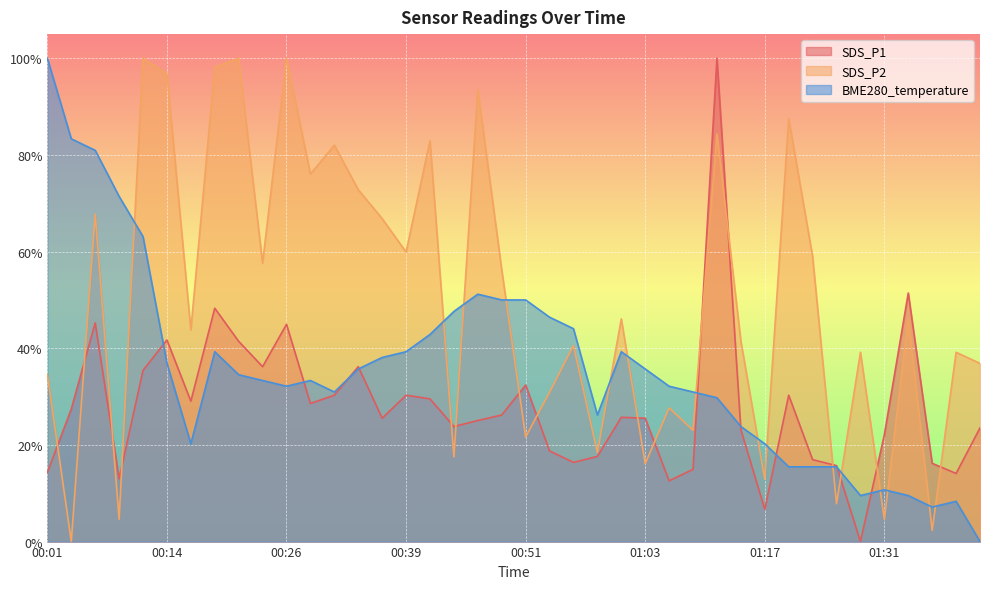

Reading left to right, list all the values displayed in this chart.

SDS_P1: 14.3	27.4	45.2	13.0	35.4	41.7	29.0	48.3	41.4	36.2	45.0	28.6	30.3	36.2	25.5	30.3	29.5	23.8	25.0	26.2	32.4	18.8	16.4	17.6	25.7	25.5	12.6	15.0	100.0	23.1	6.7	30.3	17.0	15.7	0.0	22.1	51.4	16.2	14.1	23.5
SDS_P2: 34.6	0.0	67.7	4.6	100.0	96.8	43.8	98.2	100.0	57.6	100.0	76.0	82.0	72.8	66.8	59.9	82.9	17.5	93.5	56.2	21.7	30.9	40.6	18.4	46.1	16.1	27.6	23.0	84.3	41.5	12.9	87.6	59.0	7.8	39.2	4.6	46.1	2.3	39.2	36.9
BME280_temperature: 100.0	83.3	81.0	71.4	63.1	36.9	20.2	39.3	34.5	33.3	32.1	33.3	31.0	35.7	38.1	39.3	42.9	47.6	51.2	50.0	50.0	46.4	44.0	26.2	39.3	35.7	32.1	31.0	29.8	23.8	20.2	15.5	15.5	15.5	9.5	10.7	9.5	7.1	8.3	0.0